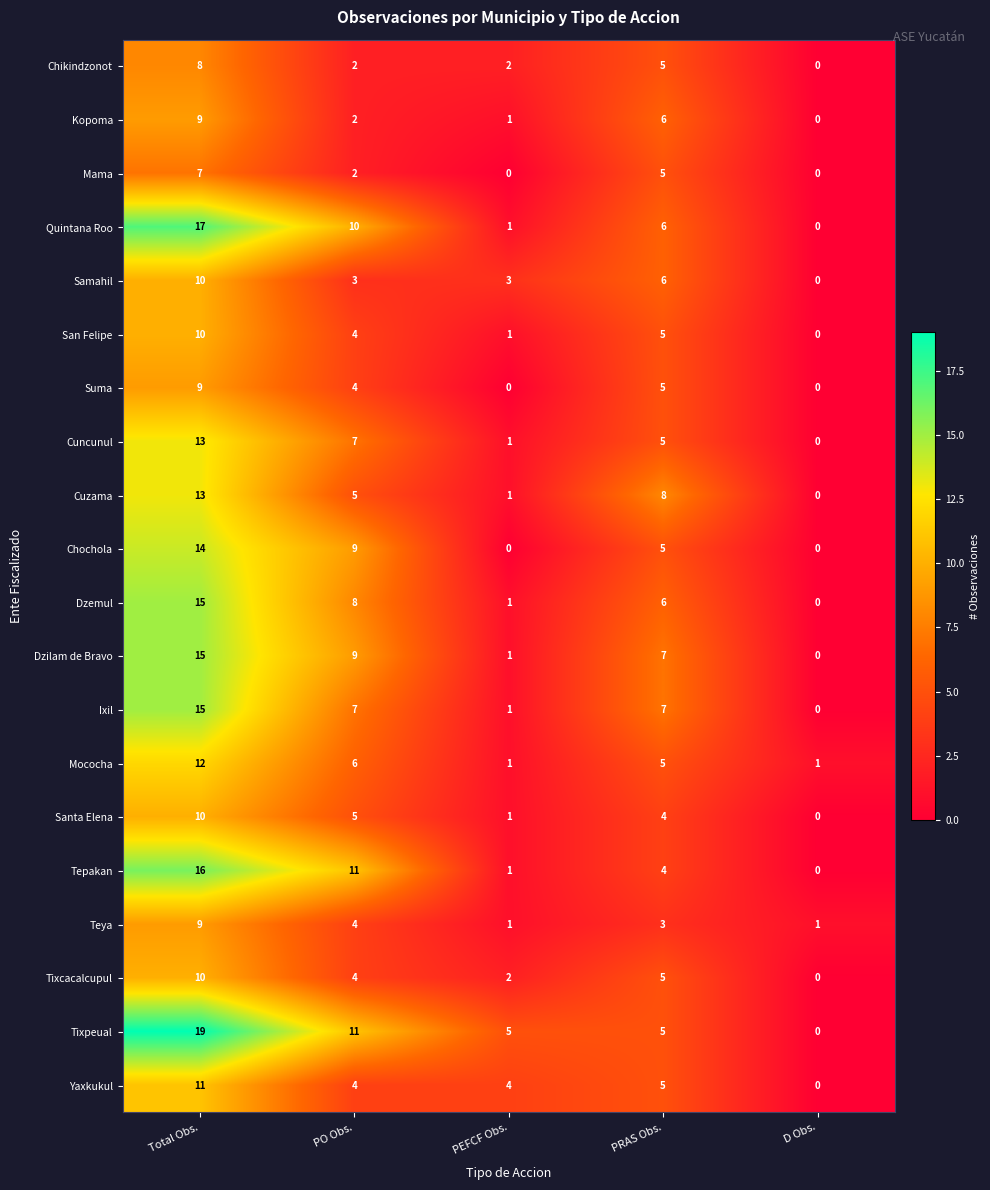

How many Chochola values are between 0 and 9?

4